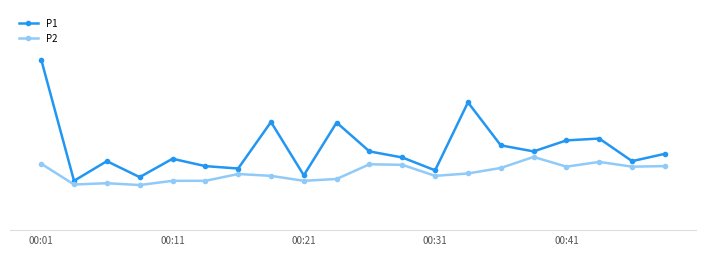

Where does the P1 series first go above 4?

00:01